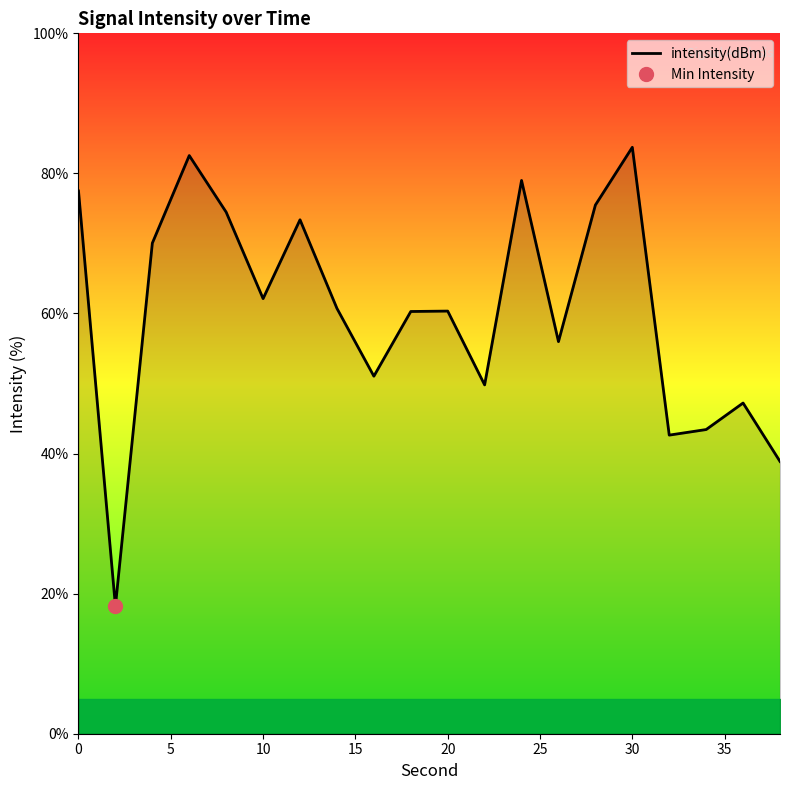

The intensity(dBm) series shows 60.3 at 20. True or false?

True